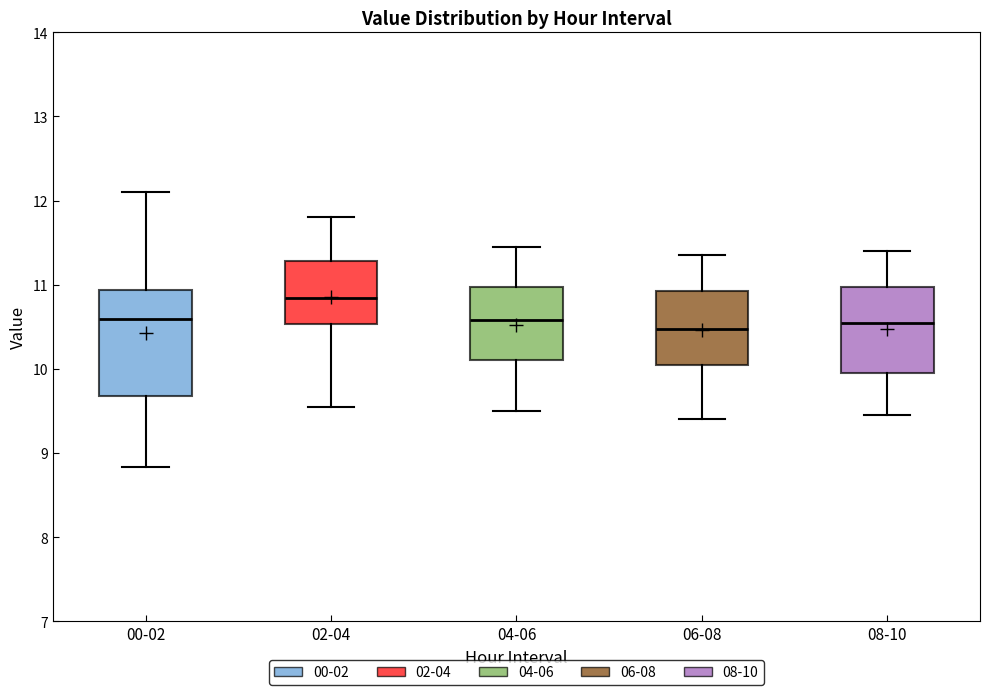

Reading left to right, transcribe this box plot: for each box, give where its median line is, the range the box spans, and where its two whiskers end, as read against the y-axis. The values are not printed on the chart, so give them approximately, as read against the axis.

00-02: median 10.6, box 9.7 to 10.9, whiskers 8.8 to 12.1
02-04: median 10.8, box 10.5 to 11.3, whiskers 9.6 to 11.8
04-06: median 10.6, box 10.1 to 11.0, whiskers 9.5 to 11.5
06-08: median 10.5, box 10.1 to 10.9, whiskers 9.4 to 11.4
08-10: median 10.6, box 10.0 to 11.0, whiskers 9.5 to 11.4